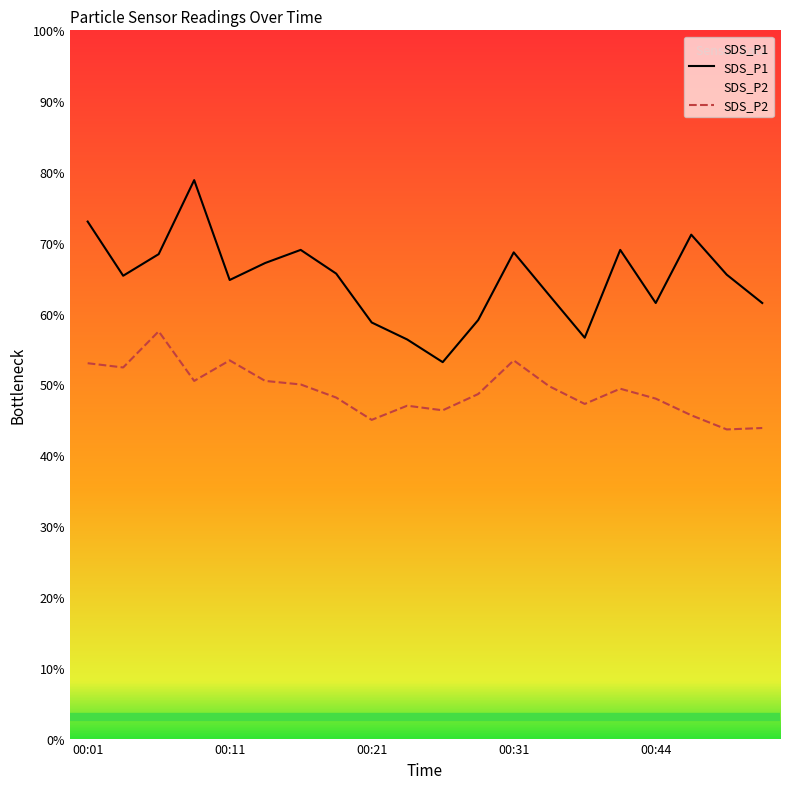

What position from the right is 00:21?

12